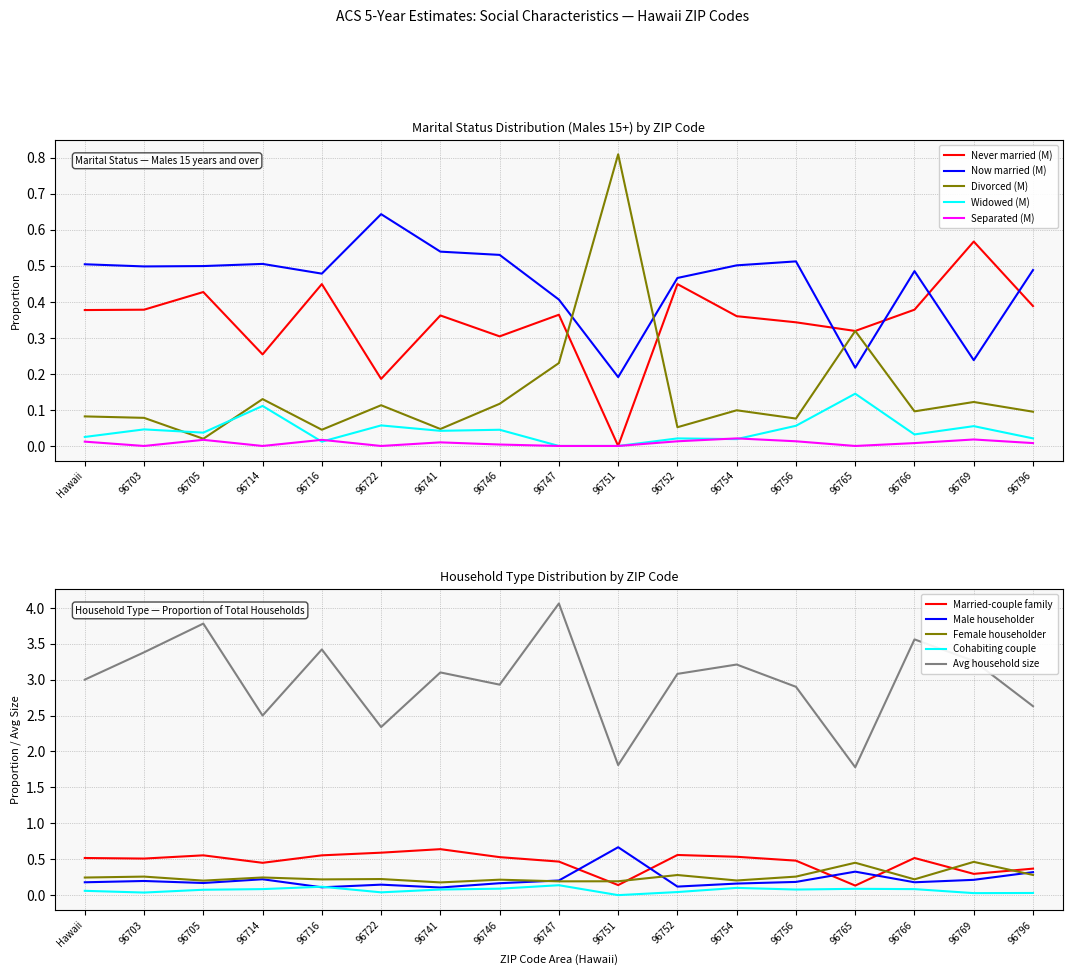

At which label does Now married (M) reach its peak?

96722